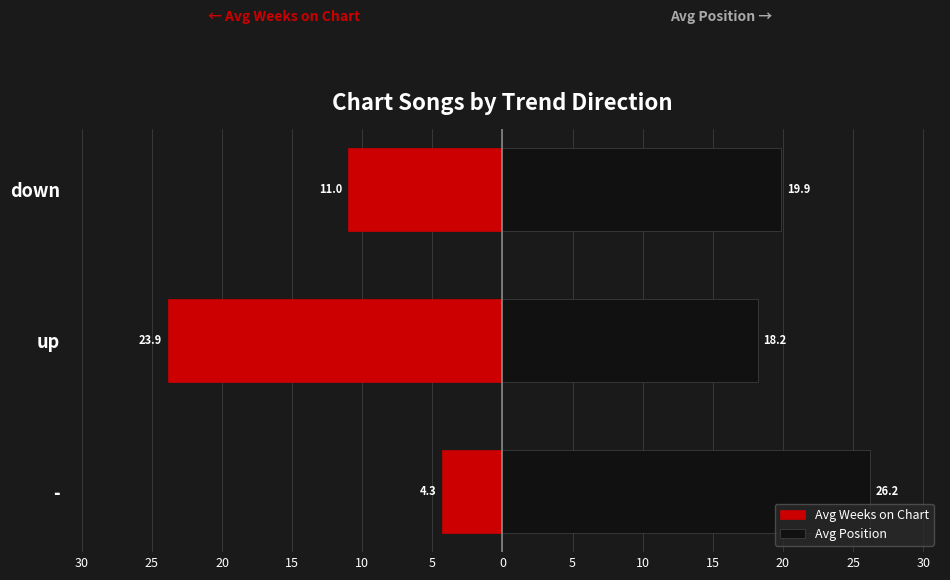

At how many categories does at least one series exceed 0?

3